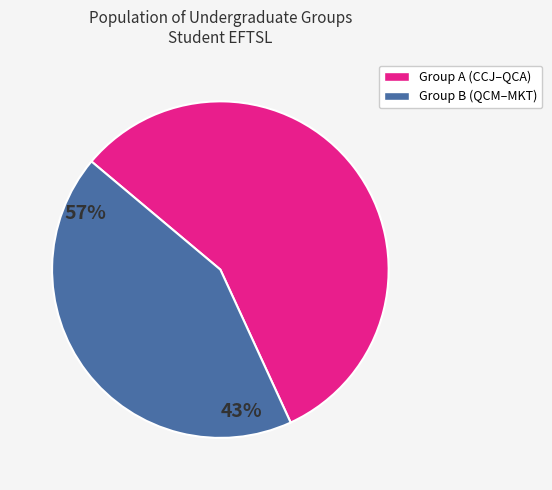

How many slices are in this pie chart?

2